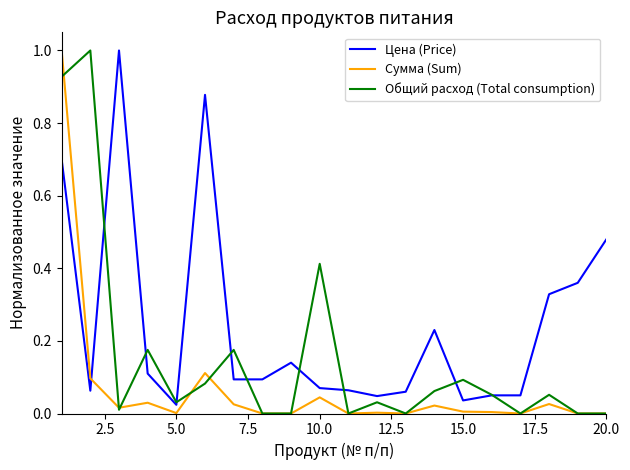

How many times do Цена (Price) and Сумма (Sum) cross each other?

1